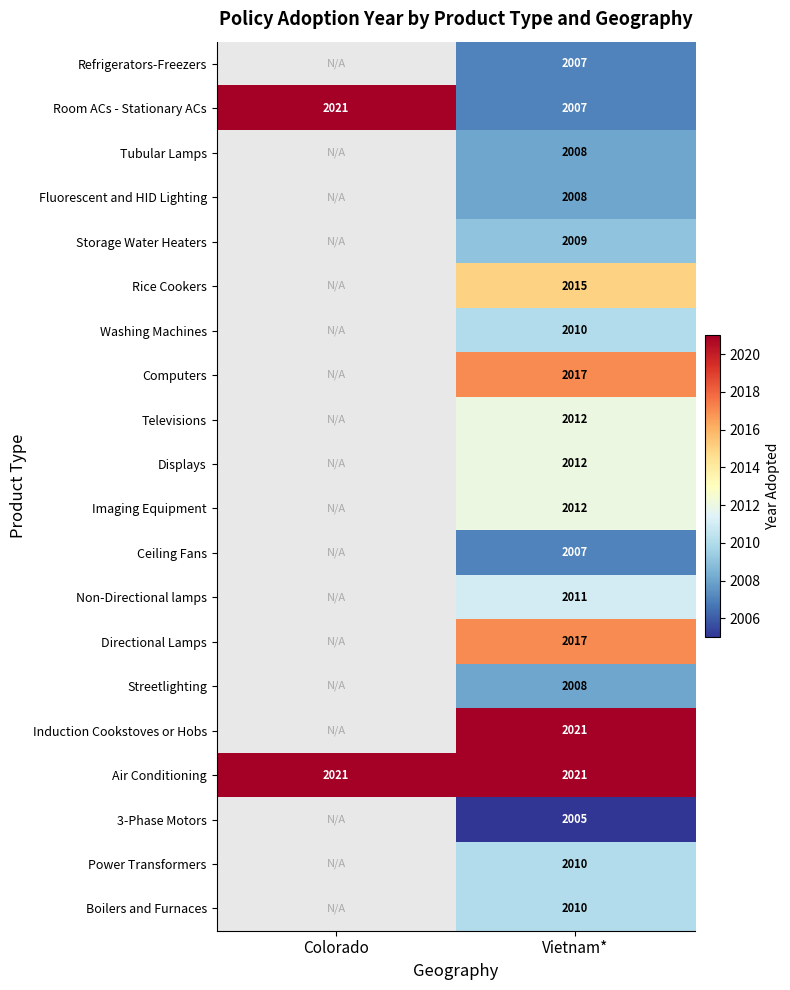

Which label corresponds to the largest value in the chart?

Colorado